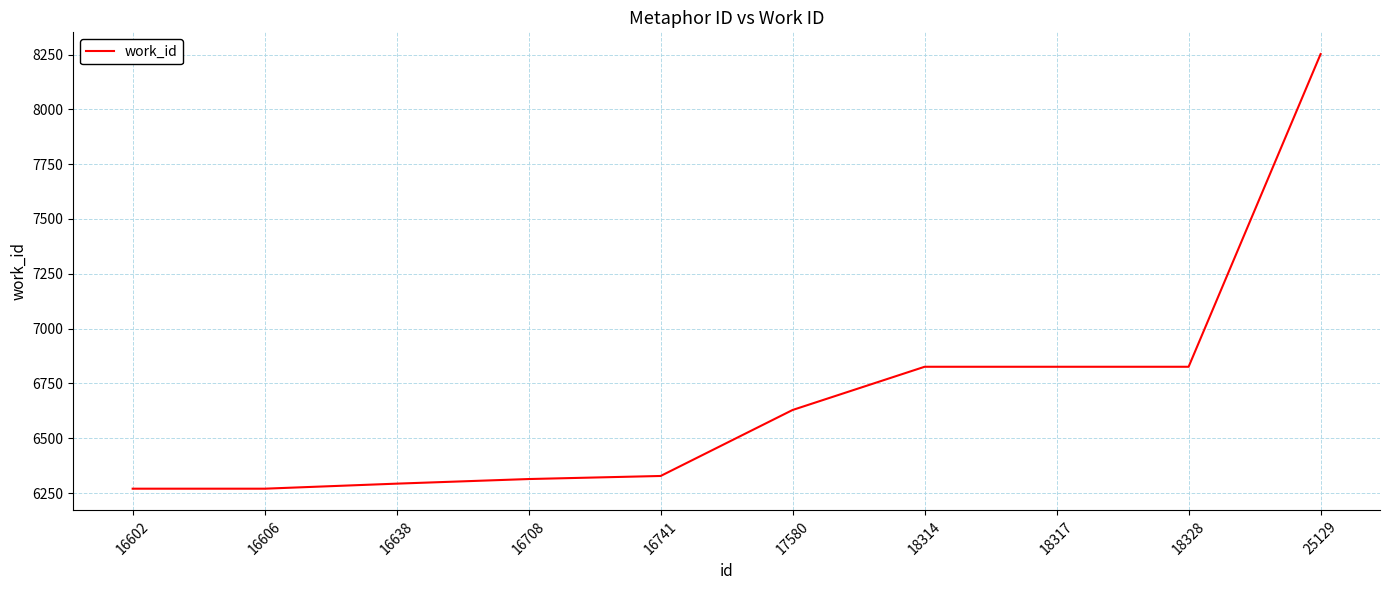

Between 18317 and 16602, which is larger?

18317